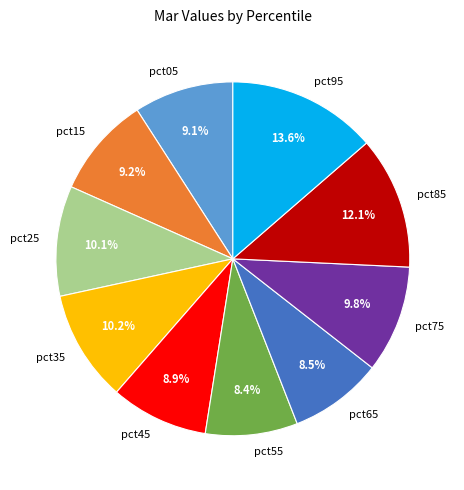

Which category has the biggest portion of the pie?

pct95